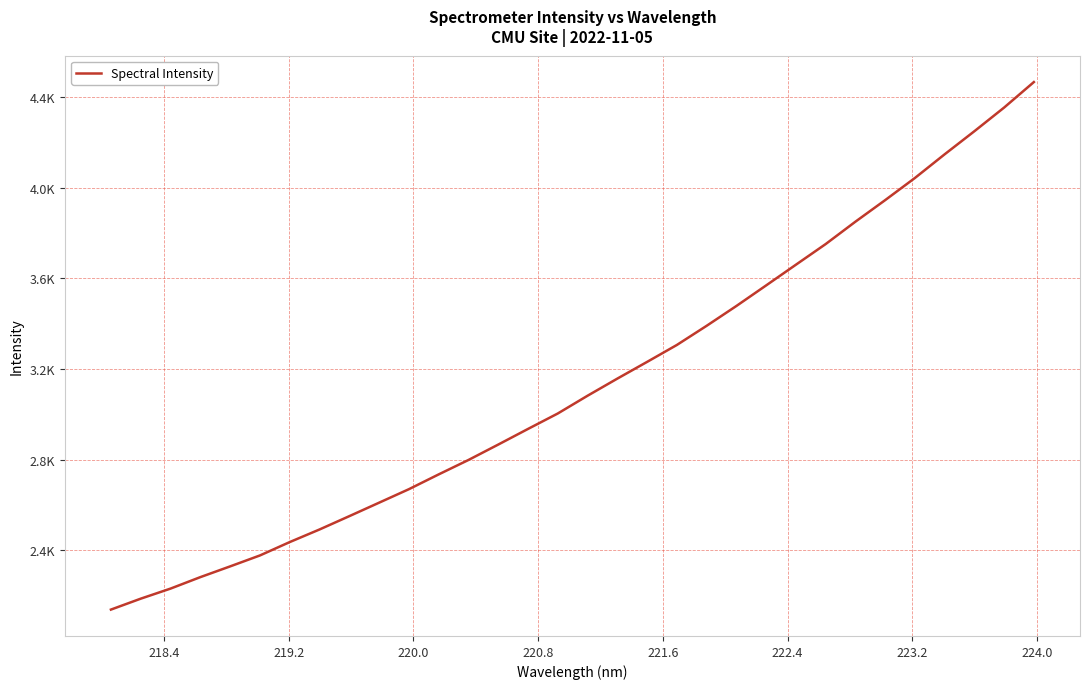

True or false: there are more than 1 points higher than both neighbors.

False